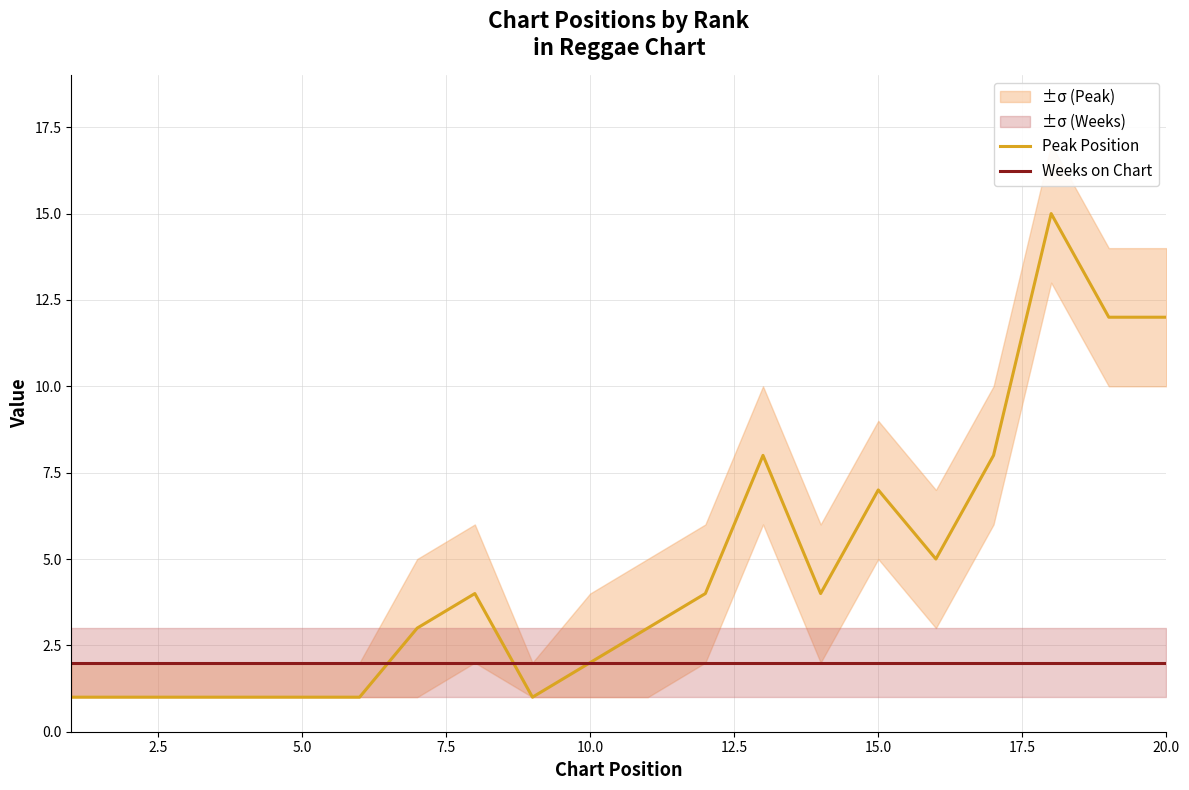

What is the value of the Peak Position point at the 14th from the left?

4